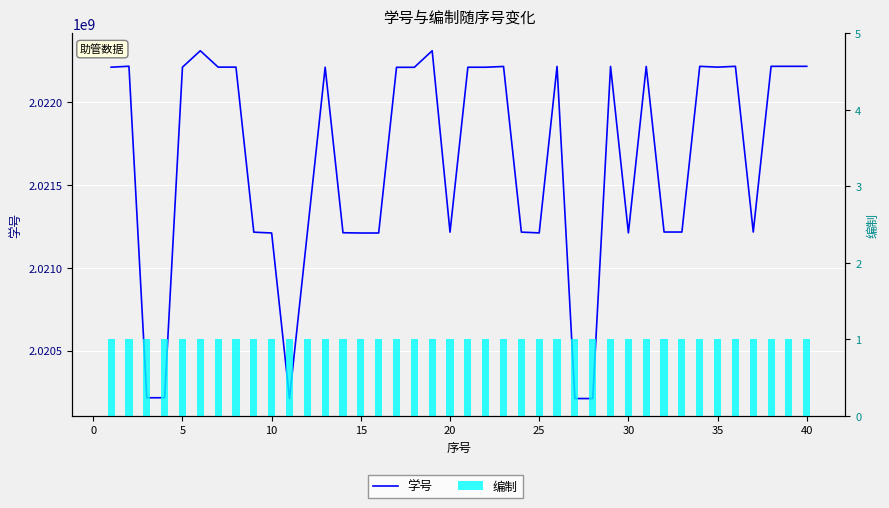

Is it true that 学号 equals 706630837 at 30?

False